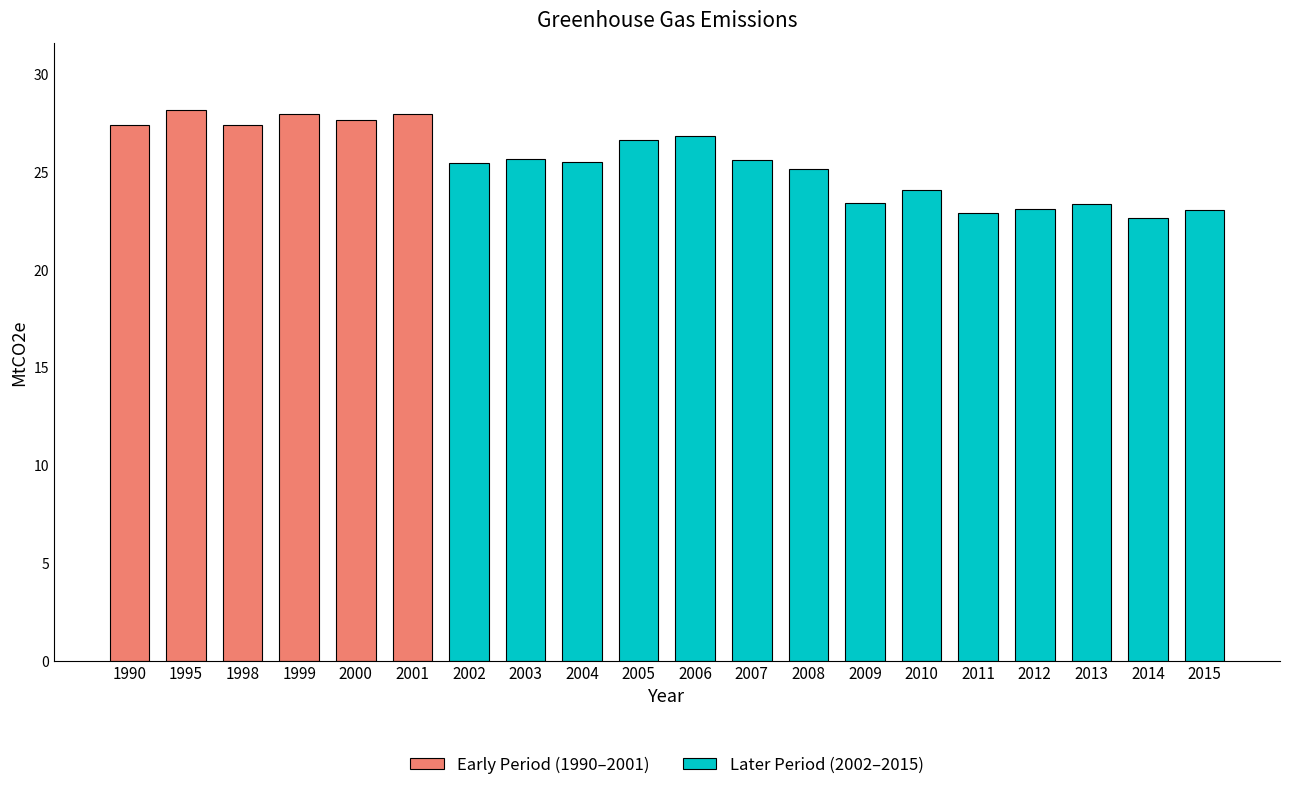

Rank the categories by value from highest to lowest.

1995, 2001, 1999, 2000, 1990, 1998, 2006, 2005, 2003, 2007, 2004, 2002, 2008, 2010, 2009, 2013, 2012, 2015, 2011, 2014